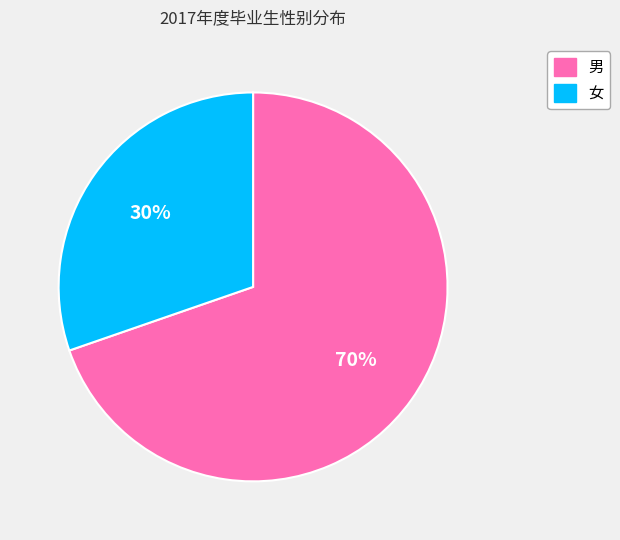

Approximately how many times larger is the value at 男 compared to 女?

2.3